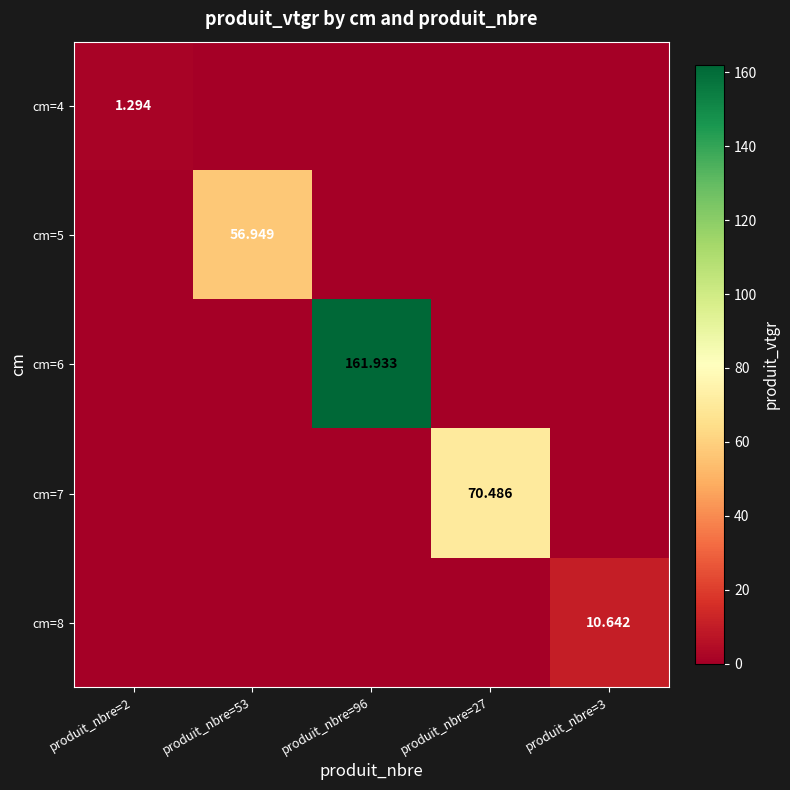

At which label is cm=5 closest to 28?

produit_nbre=2